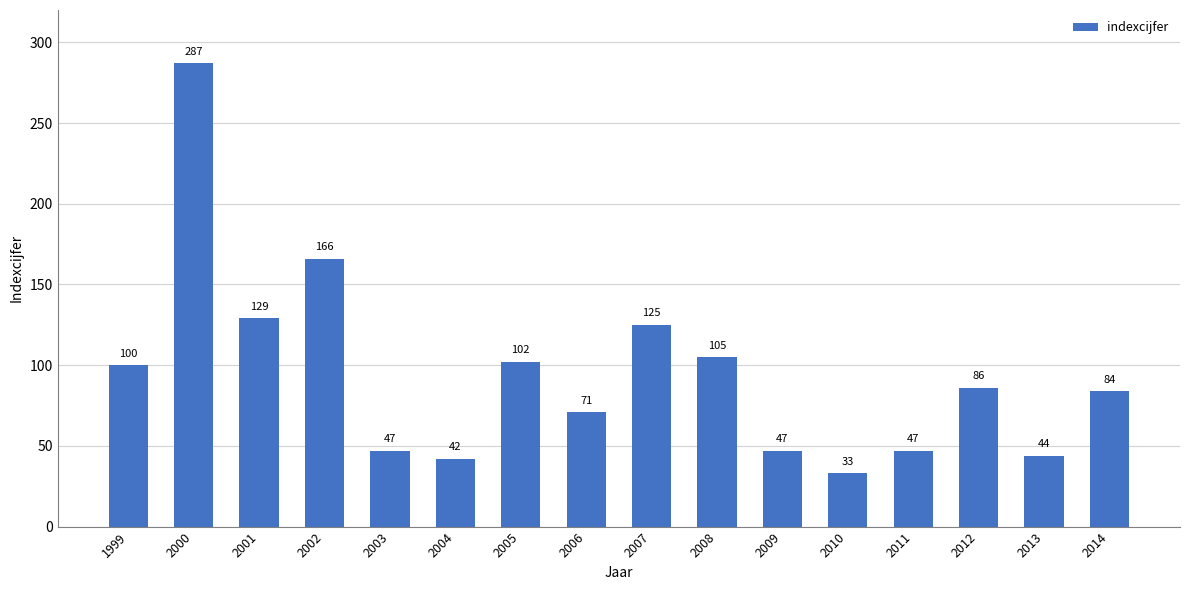

What is the approximate value at 2002, to the nearest 50?

150